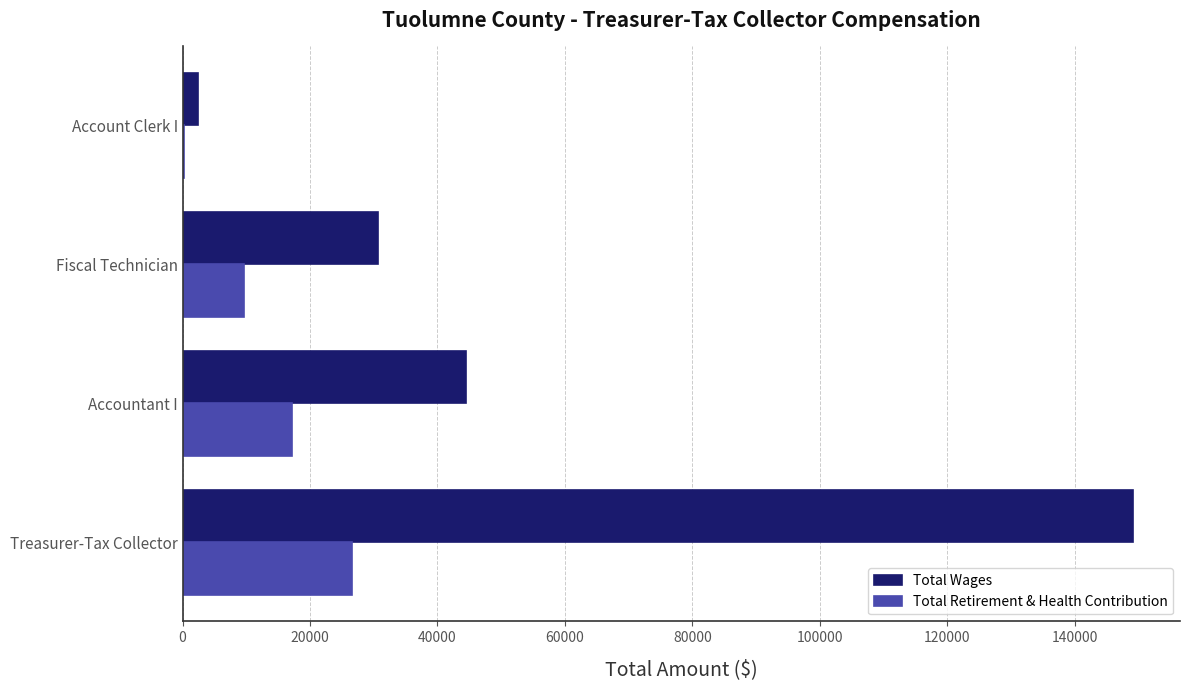

What is the highest value of the Total Retirement & Health Contribution series?

26567